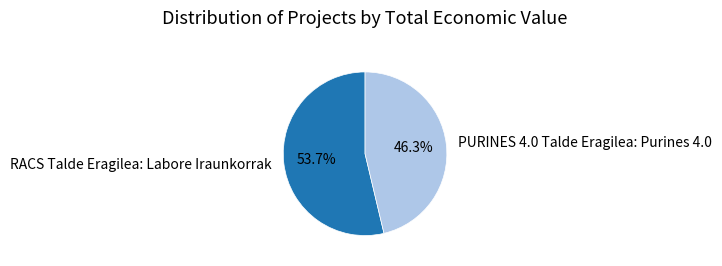

Approximately how many times larger is the value at RACS Talde Eragilea: Labore Iraunkorrak compared to PURINES 4.0 Talde Eragilea: Purines 4.0?

1.2